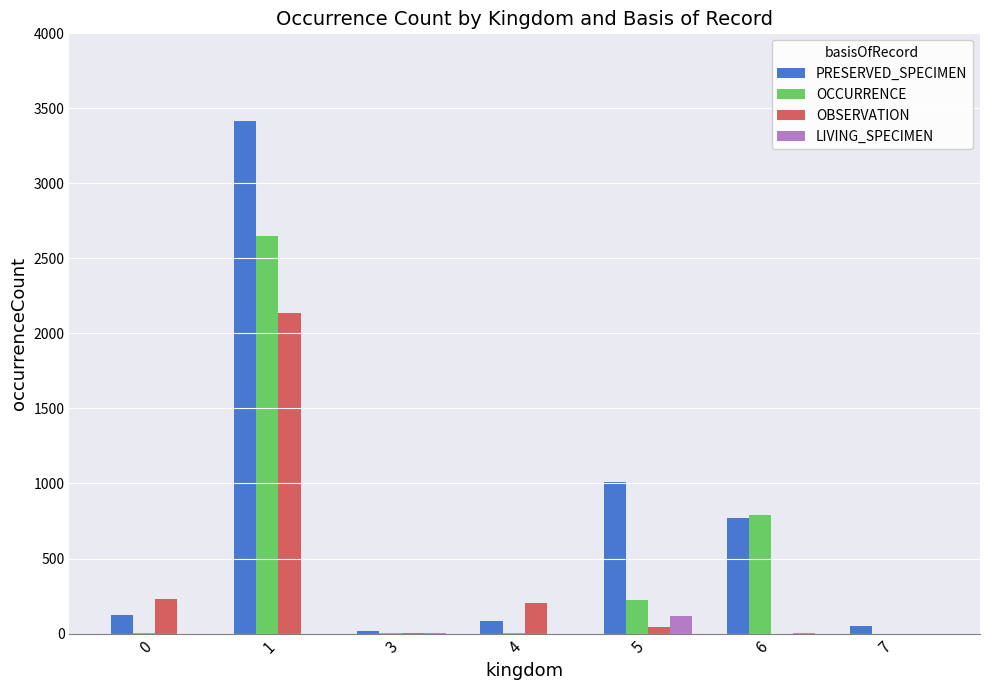

Which series has the largest total across all categories?

PRESERVED_SPECIMEN